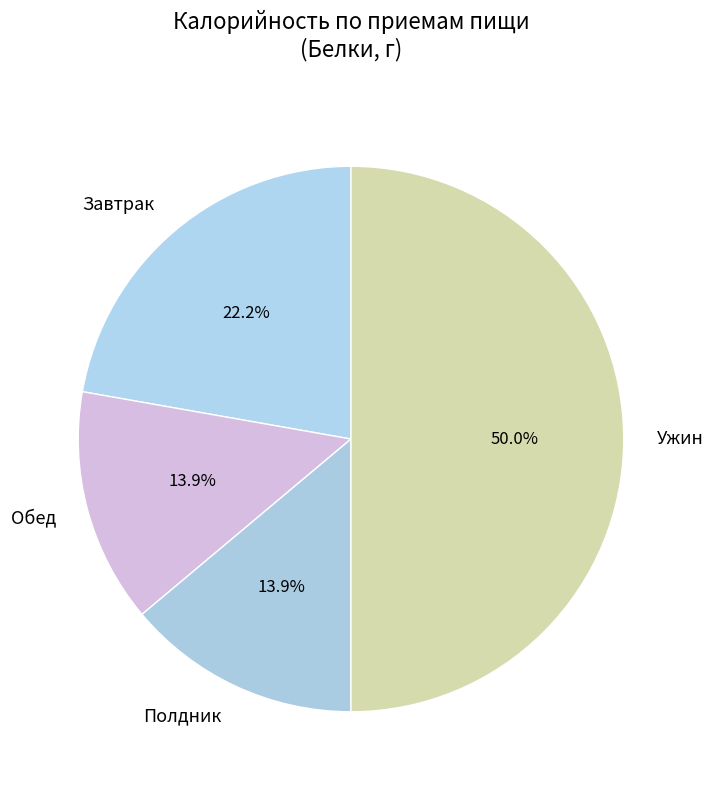

How many slices are in this pie chart?

4